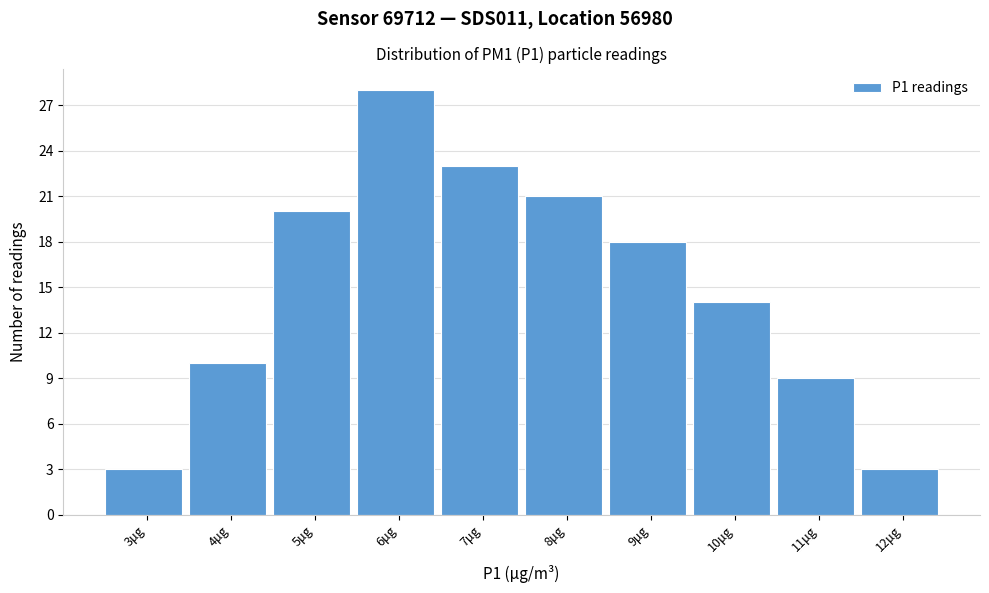

Reading left to right, list all the values displayed in this chart.

3	10	20	28	23	21	18	14	9	3